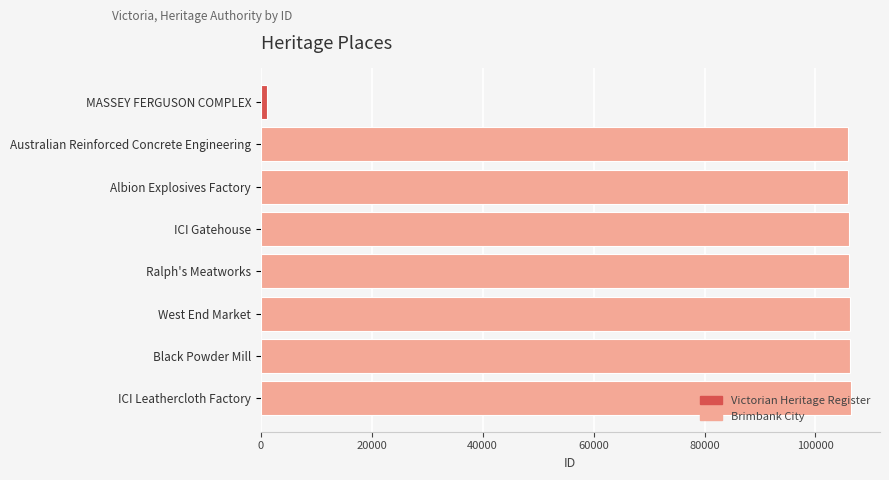

What is the greatest value displayed?

106317